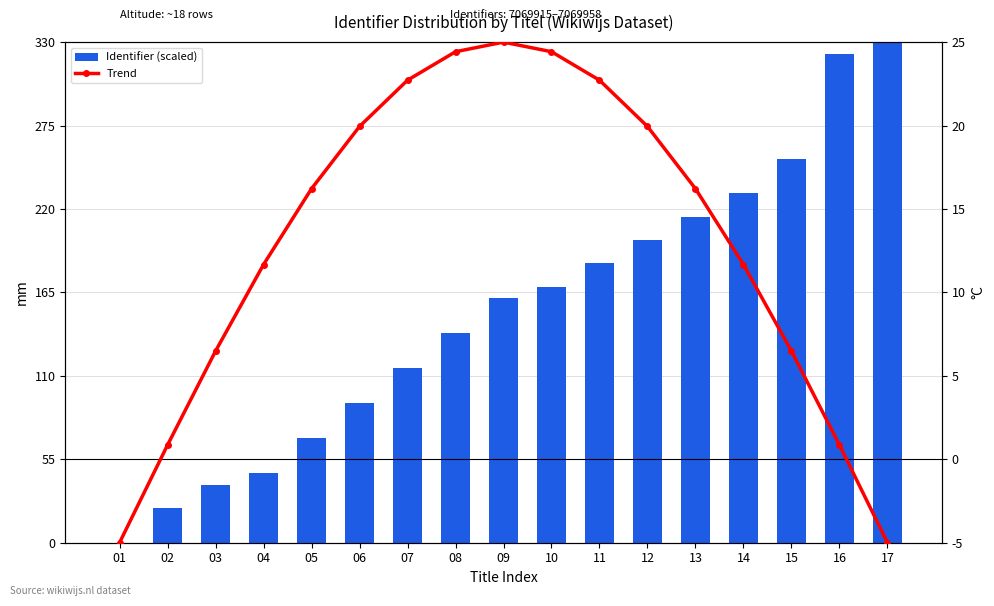

Is the value of Identifier (scaled) at 05 greater than the value of Trend at 05?

Yes